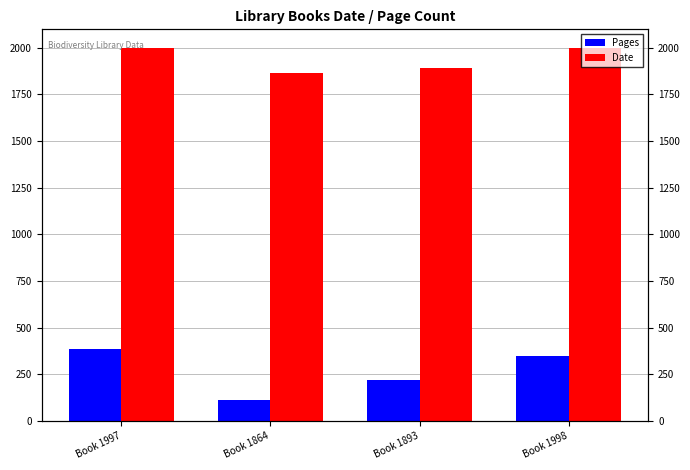

What position from the left is Book 1893?

3